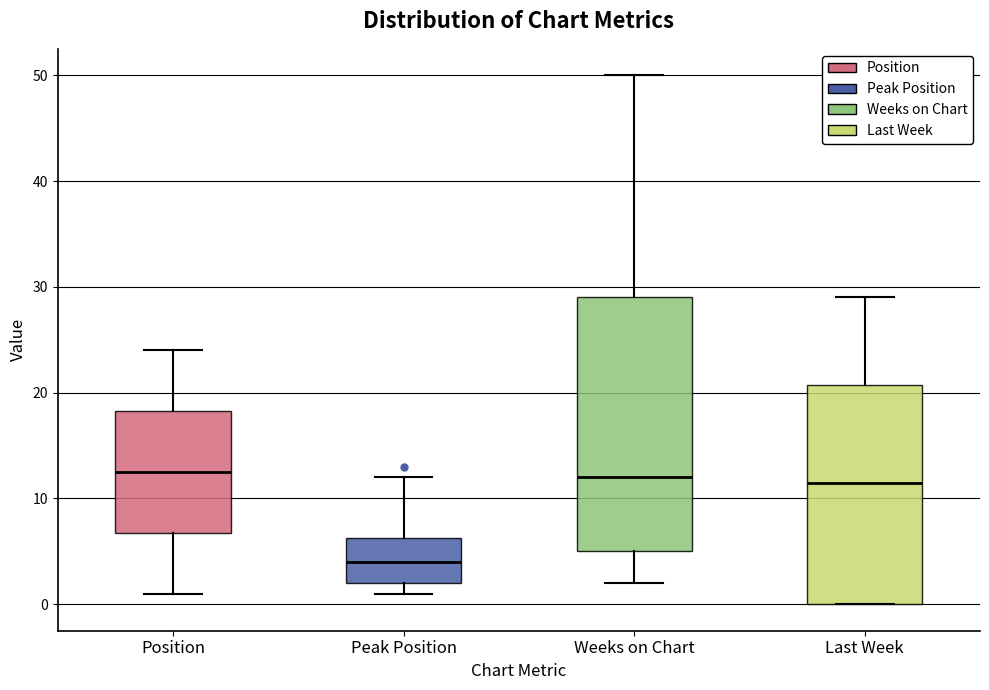

Reading left to right, transcribe this box plot: for each box, give where its median line is, the range the box spans, and where its two whiskers end, as read against the y-axis. The values are not printed on the chart, so give them approximately, as read against the axis.

Position: median 13, box 7 to 18, whiskers 1 to 24
Peak Position: median 4, box 2 to 6, whiskers 1 to 12
Weeks on Chart: median 12, box 5 to 29, whiskers 2 to 50
Last Week: median 12, box 0 to 21, whiskers 0 to 29